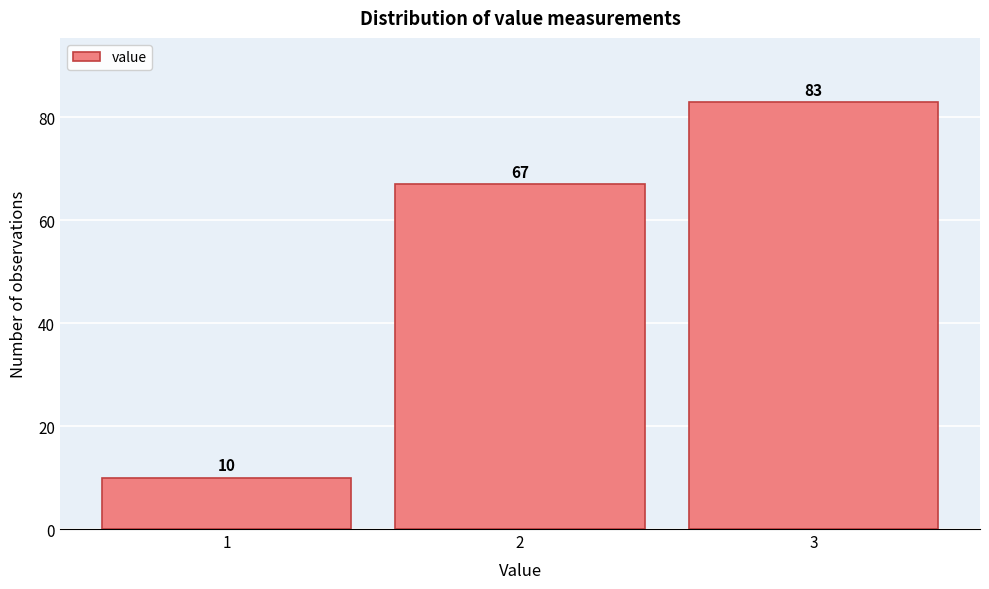

How tall is the bar that spans 0.5 to 1.5 on the x-axis?

10